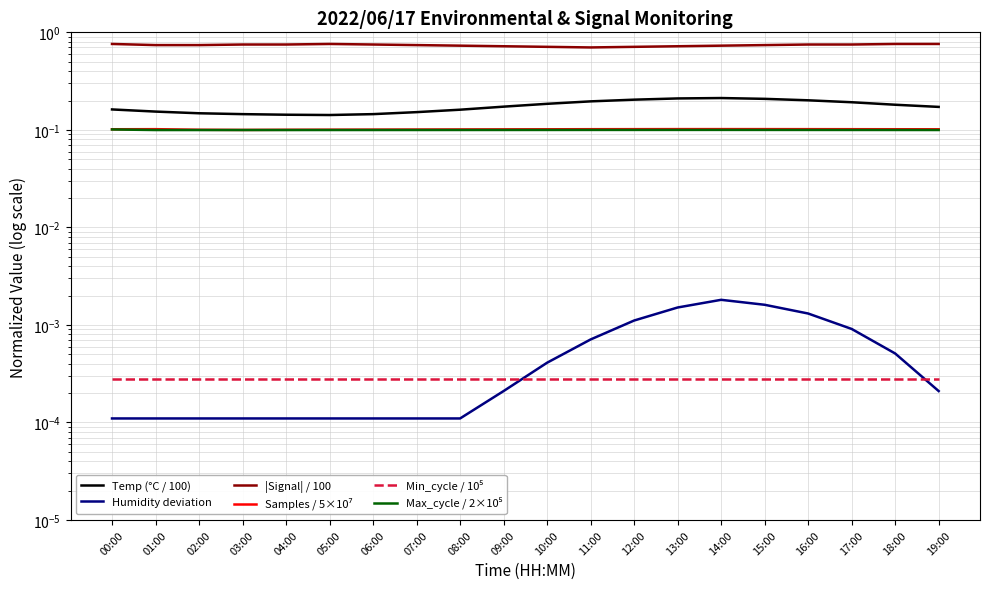

What is the difference between the highest and lowest values at 13:00?

0.7